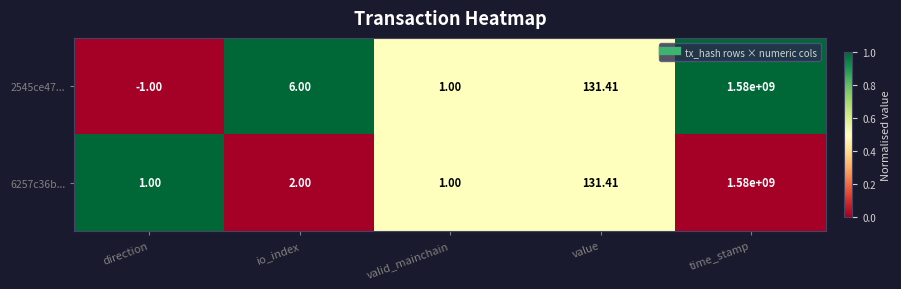

Count the number of data series in this chart.

2